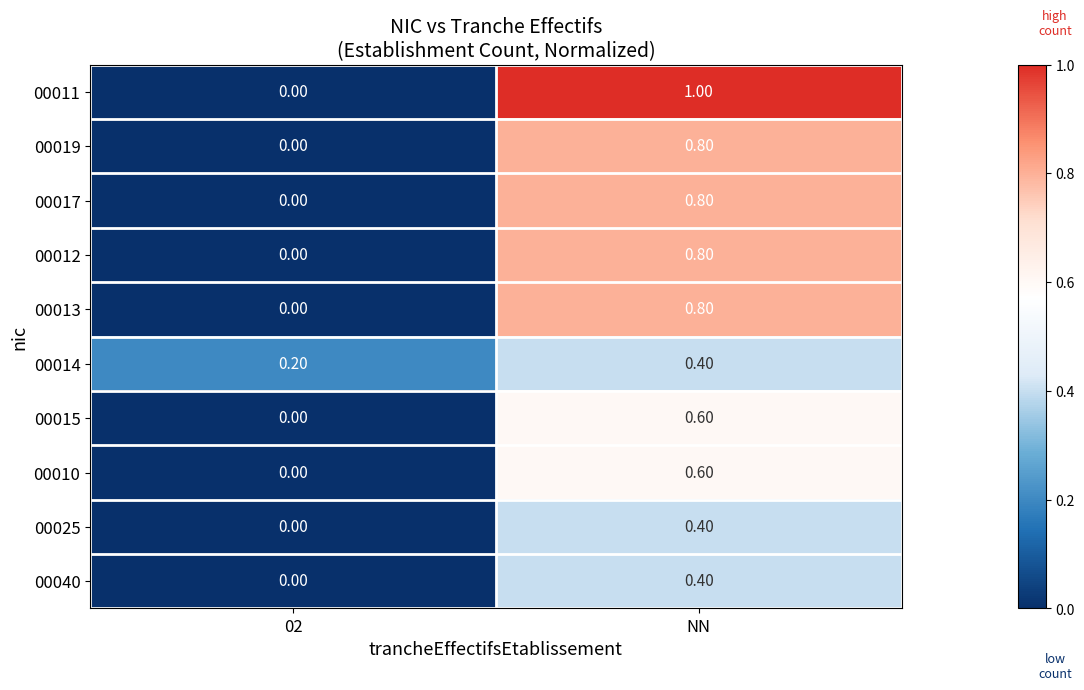

How many categories are shown in the chart?

2